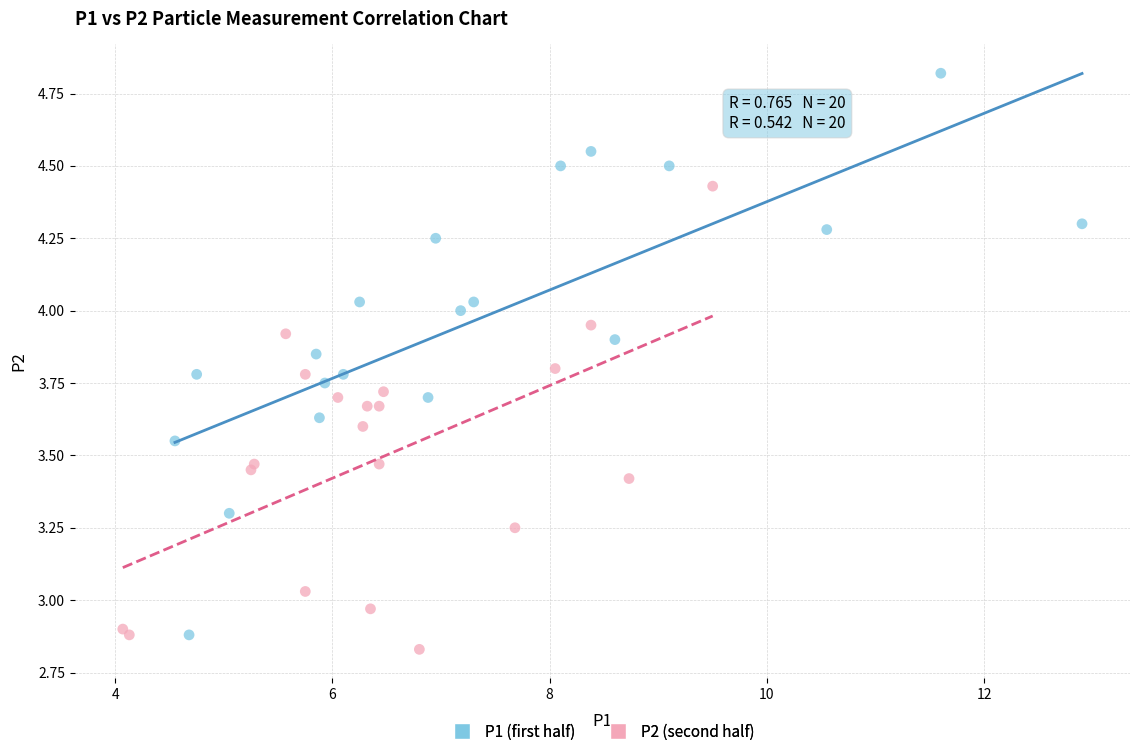

Which series has the widest spread of Y values?

P1 (first half)